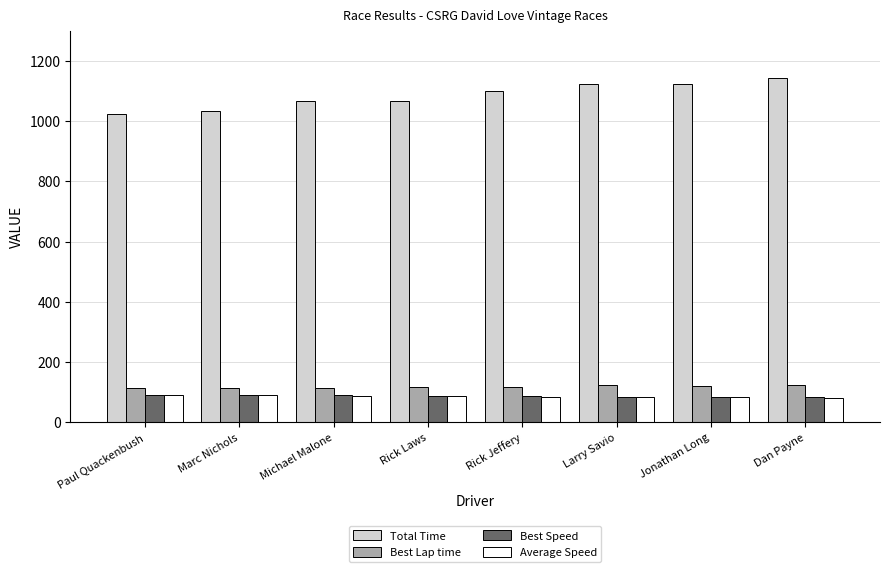

What are all the series names shown in the legend?

Total Time, Best Lap time, Best Speed, Average Speed